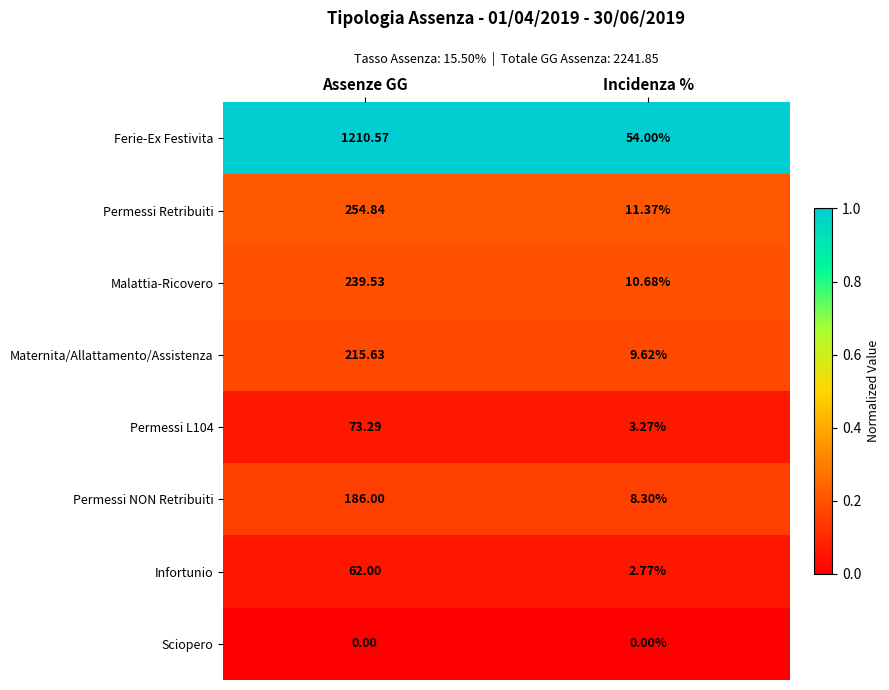

At how many categories does at least one series exceed 0?

2